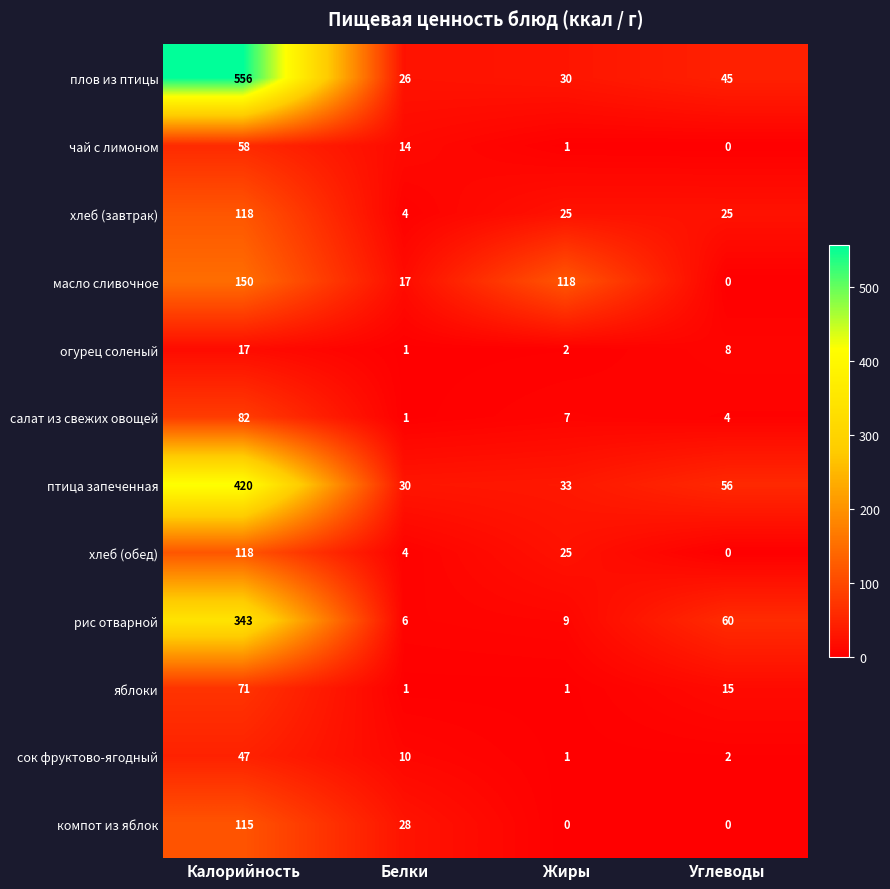

Count the масло сливочное values in the range 17 to 150.

3